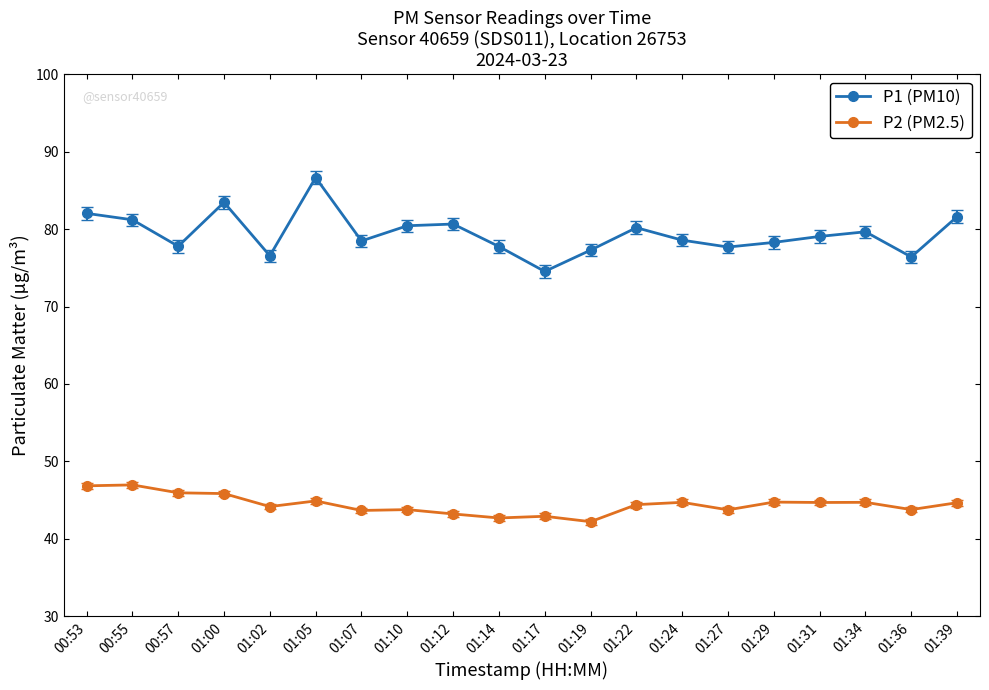

What is the value of the P2 (PM2.5) point at the 11th from the left?

42.9